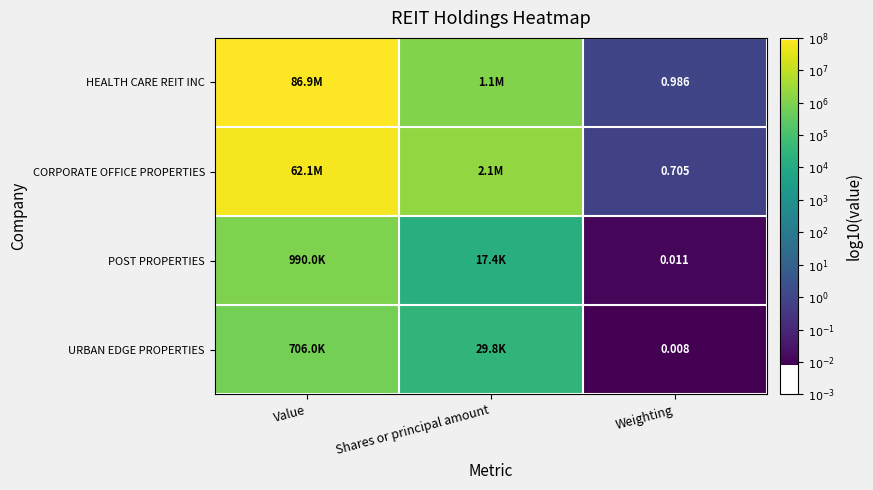

How many distinct data groups are displayed?

4